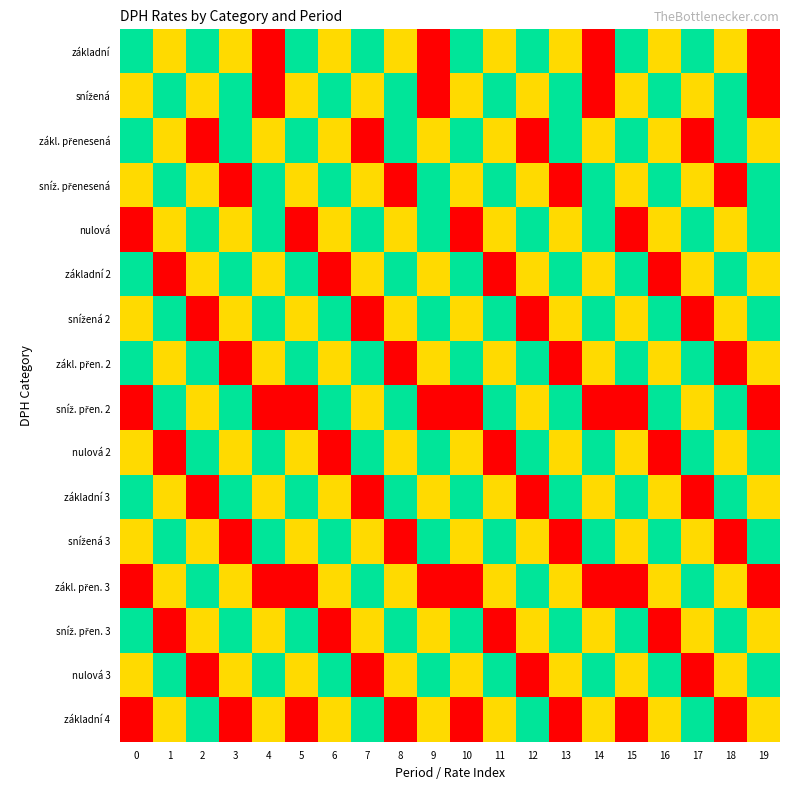

How many data points does each series have?

20